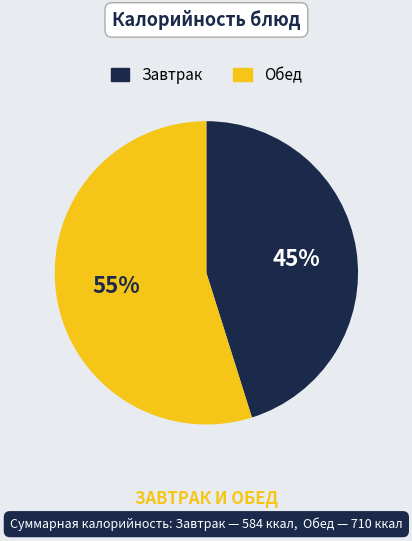

To the nearest percent, what is the difference between the largest and smallest slice percentages?

10%